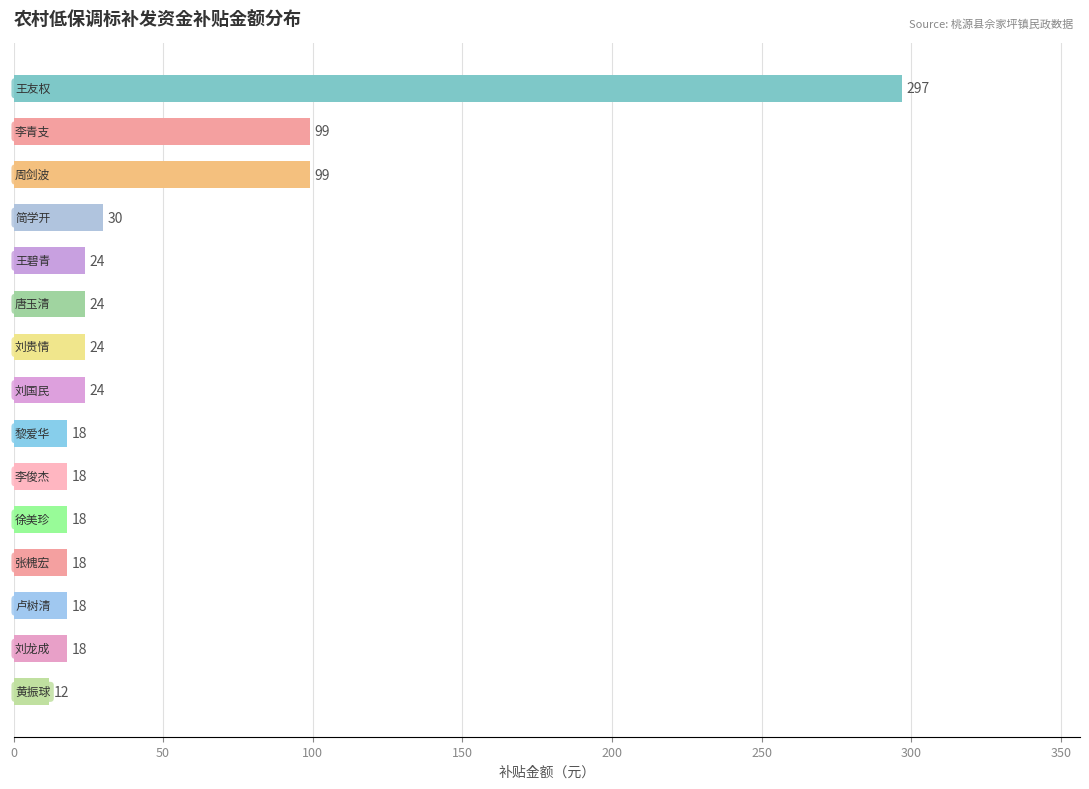

How many data points does each series have?

15